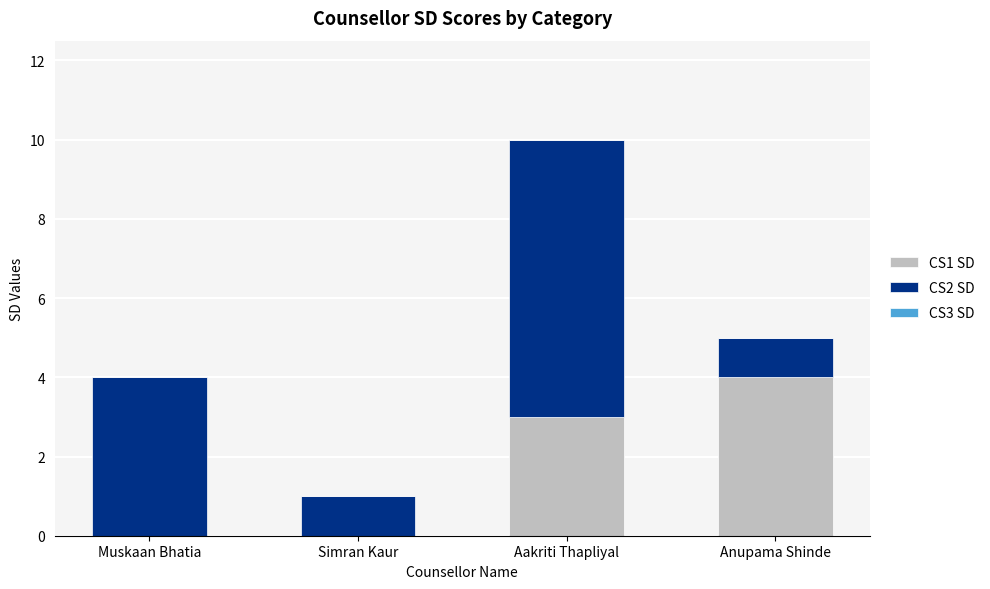

Reading left to right, list the values for the CS1 SD series.

Muskaan Bhatia=0	Simran Kaur=0	Aakriti Thapliyal=3	Anupama Shinde=4